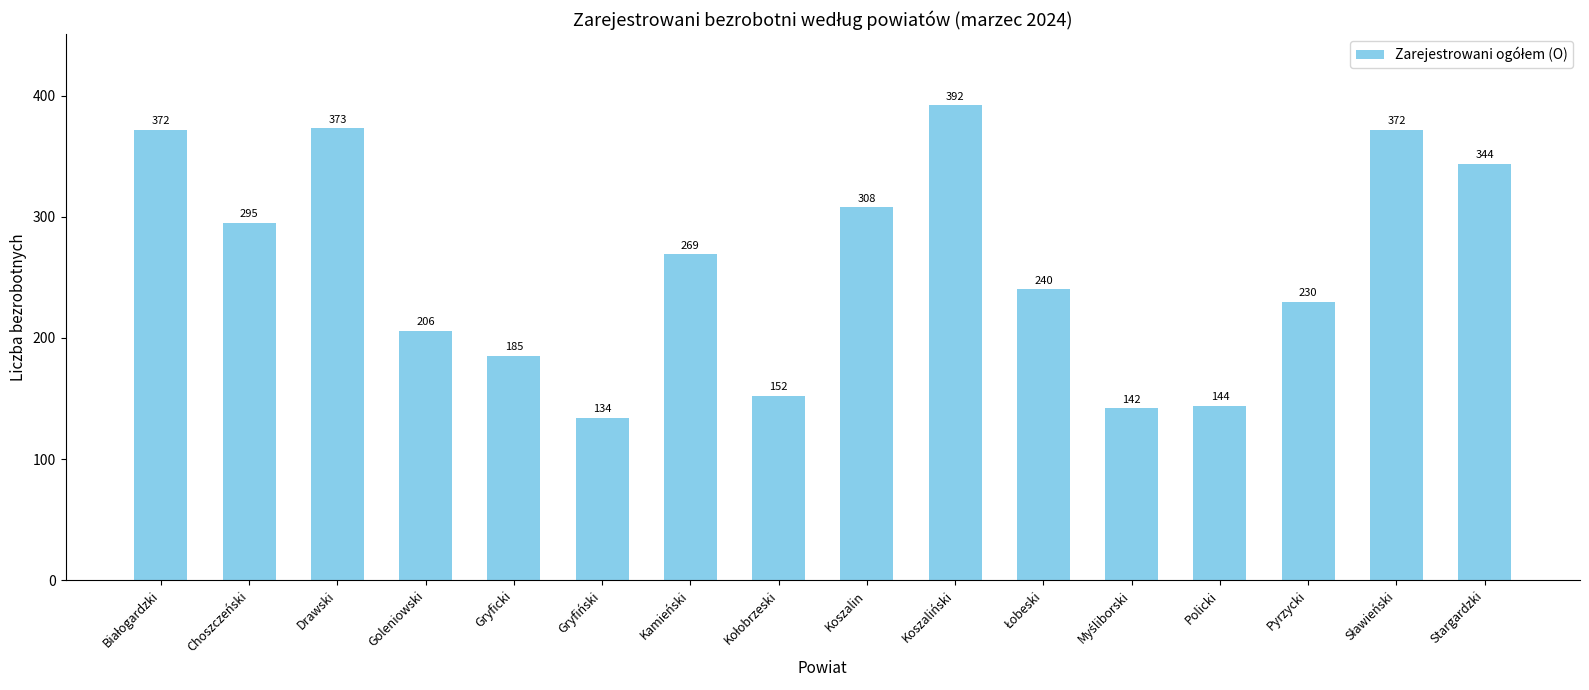

Reading right to left, what are all the values shown in this chart?

344	372	230	144	142	240	392	308	152	269	134	185	206	373	295	372